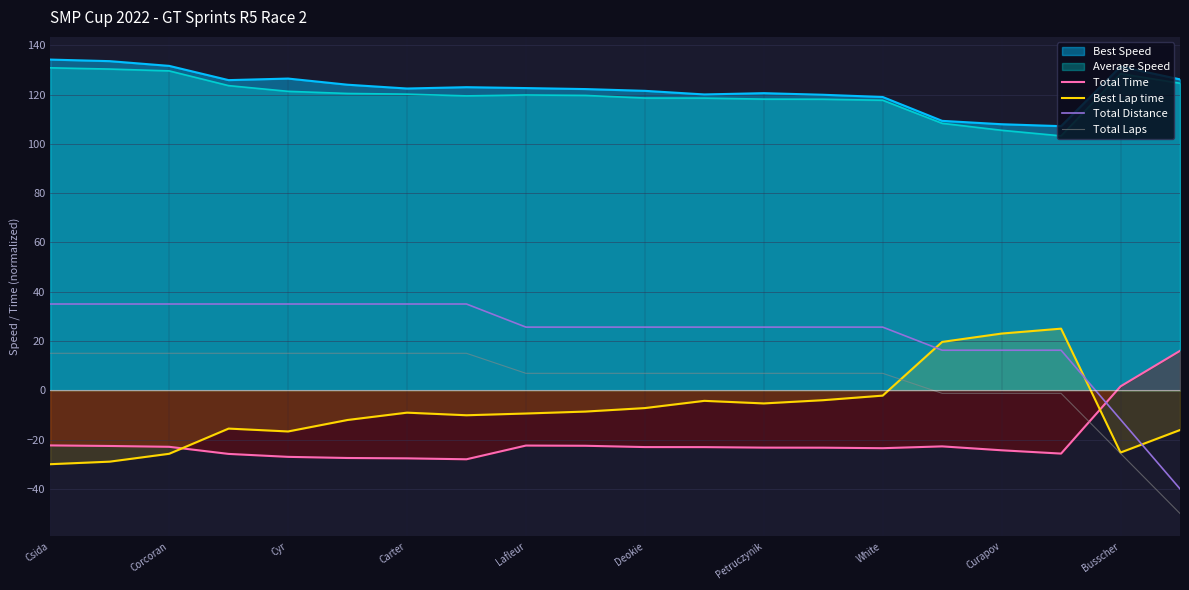

Which series has the largest range (max minus min)?

Total Distance